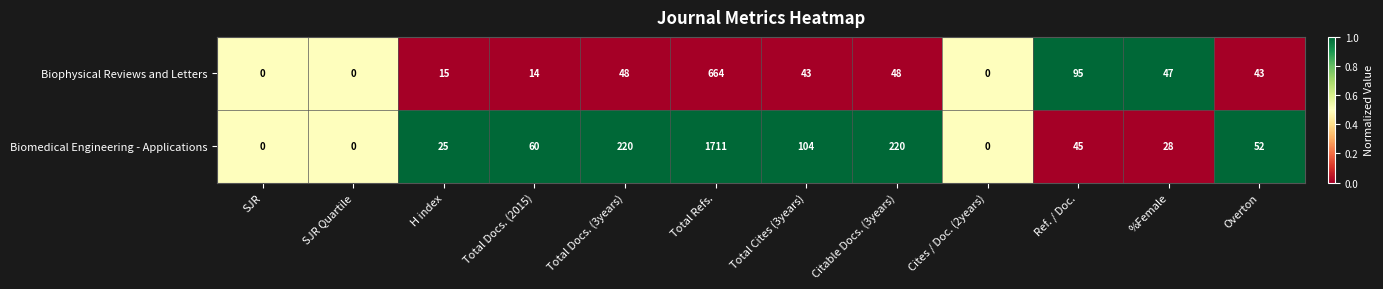

The value of Biophysical Reviews and Letters at H index is 15. True or false?

True